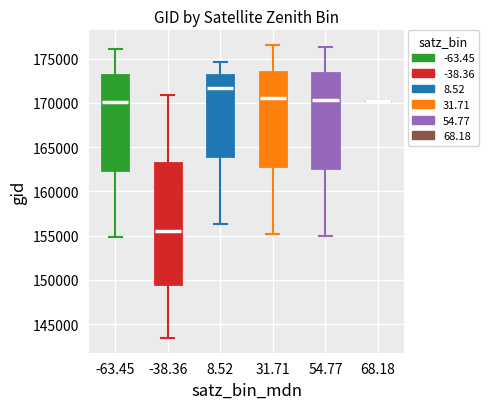

Where is the upper edge of the box at x = 31.71 on the y-axis? The values are not printed on the chart, so give them approximately, as read against the axis.

173500